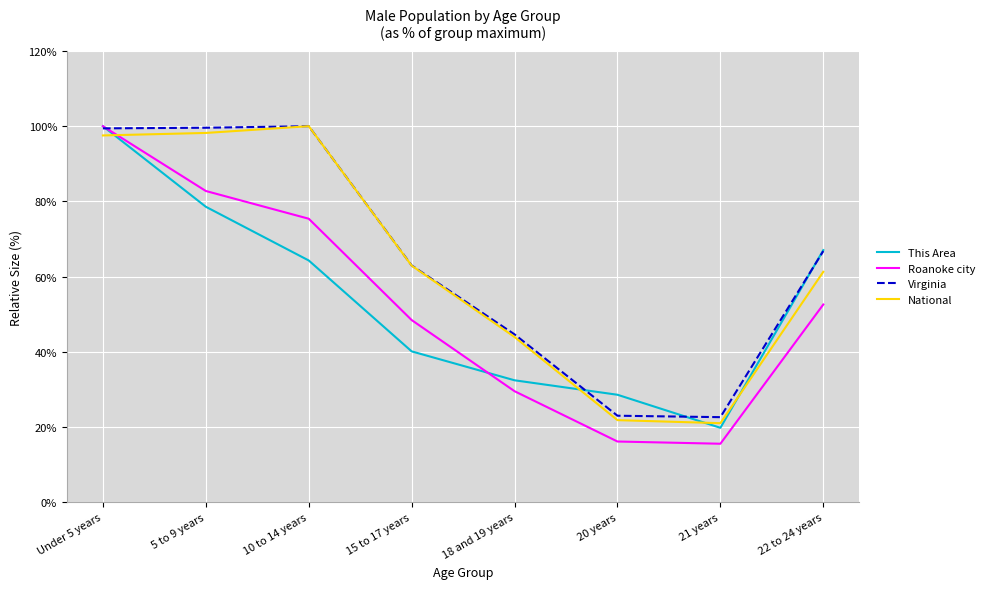

What is the difference between the maximum and minimum values in the This Area series?

80.2